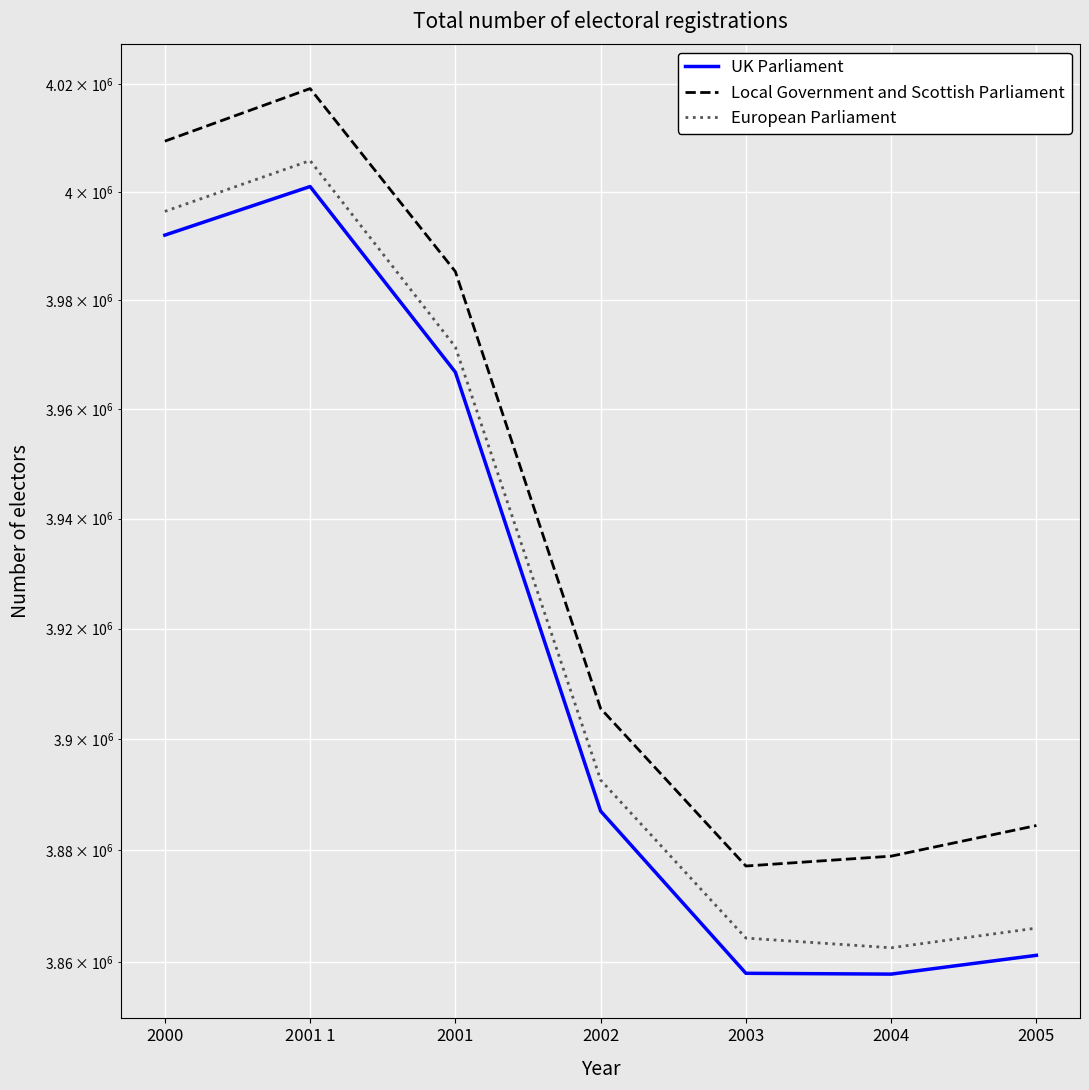

Rank the series at 2000 from lowest to highest value.

UK Parliament, European Parliament, Local Government and Scottish Parliament